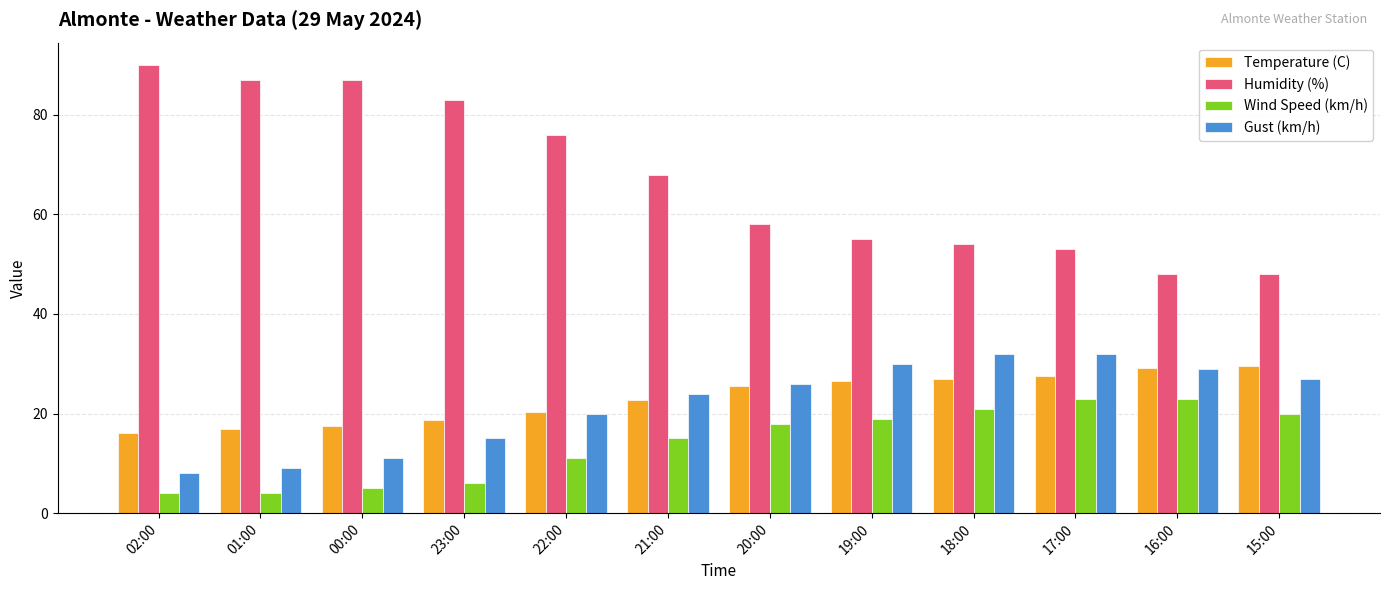

What is the difference between the maximum and minimum values in the Wind Speed (km/h) series?

19.0